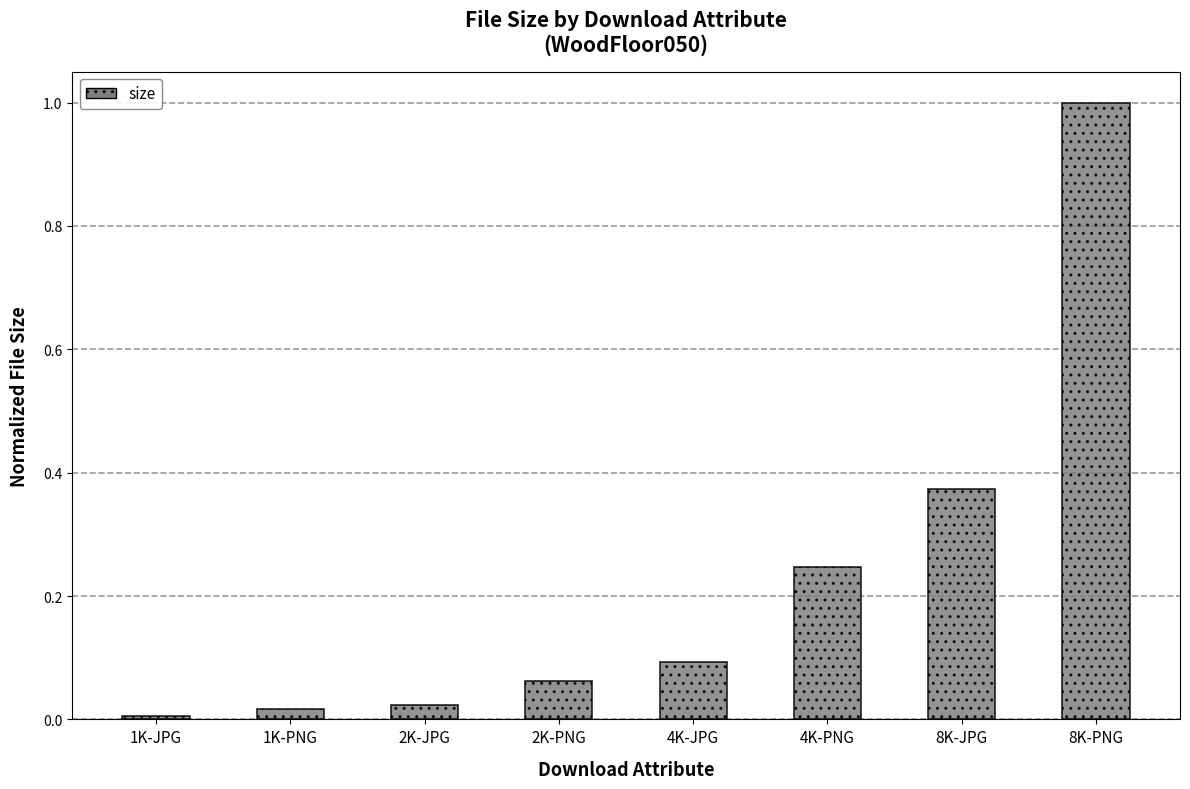

At which category does the chart reach its minimum across all series?

1K-JPG